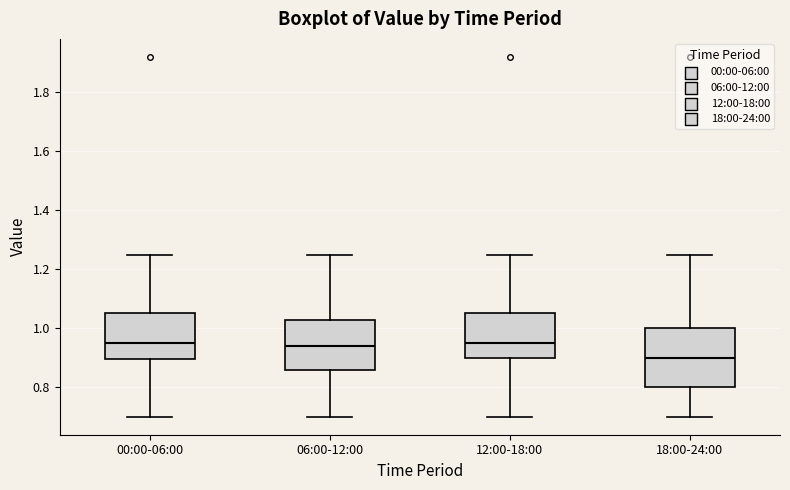

Which box's median line is the lowest?

18:00-24:00